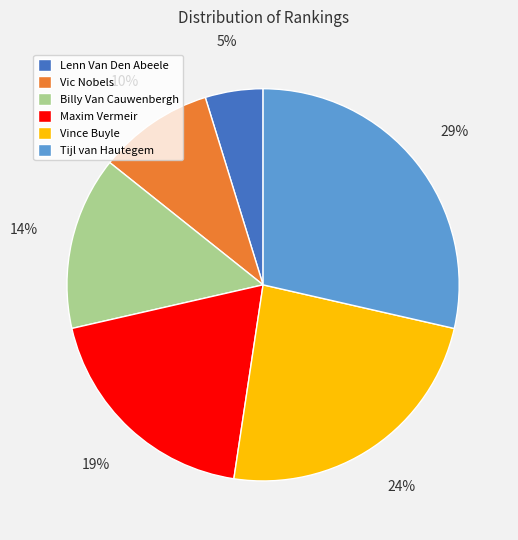

Combined, do Vic Nobels and Billy Van Cauwenbergh account for over 50%?

No